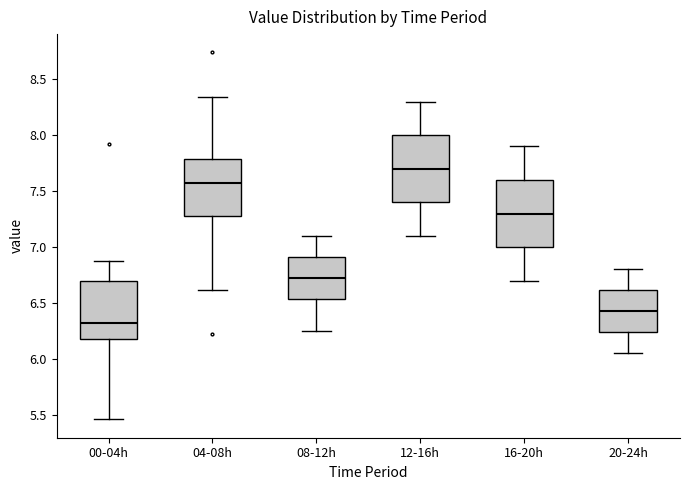

Reading left to right, transcribe this box plot: for each box, give where its median line is, the range the box spans, and where its two whiskers end, as read against the y-axis. The values are not printed on the chart, so give them approximately, as read against the axis.

00-04h: median 6.30, box 6.20 to 6.70, whiskers 5.45 to 6.90
04-08h: median 7.60, box 7.30 to 7.80, whiskers 6.60 to 8.35
08-12h: median 6.75, box 6.55 to 6.90, whiskers 6.25 to 7.10
12-16h: median 7.70, box 7.40 to 8.00, whiskers 7.10 to 8.30
16-20h: median 7.30, box 7.00 to 7.60, whiskers 6.70 to 7.90
20-24h: median 6.45, box 6.25 to 6.60, whiskers 6.05 to 6.80